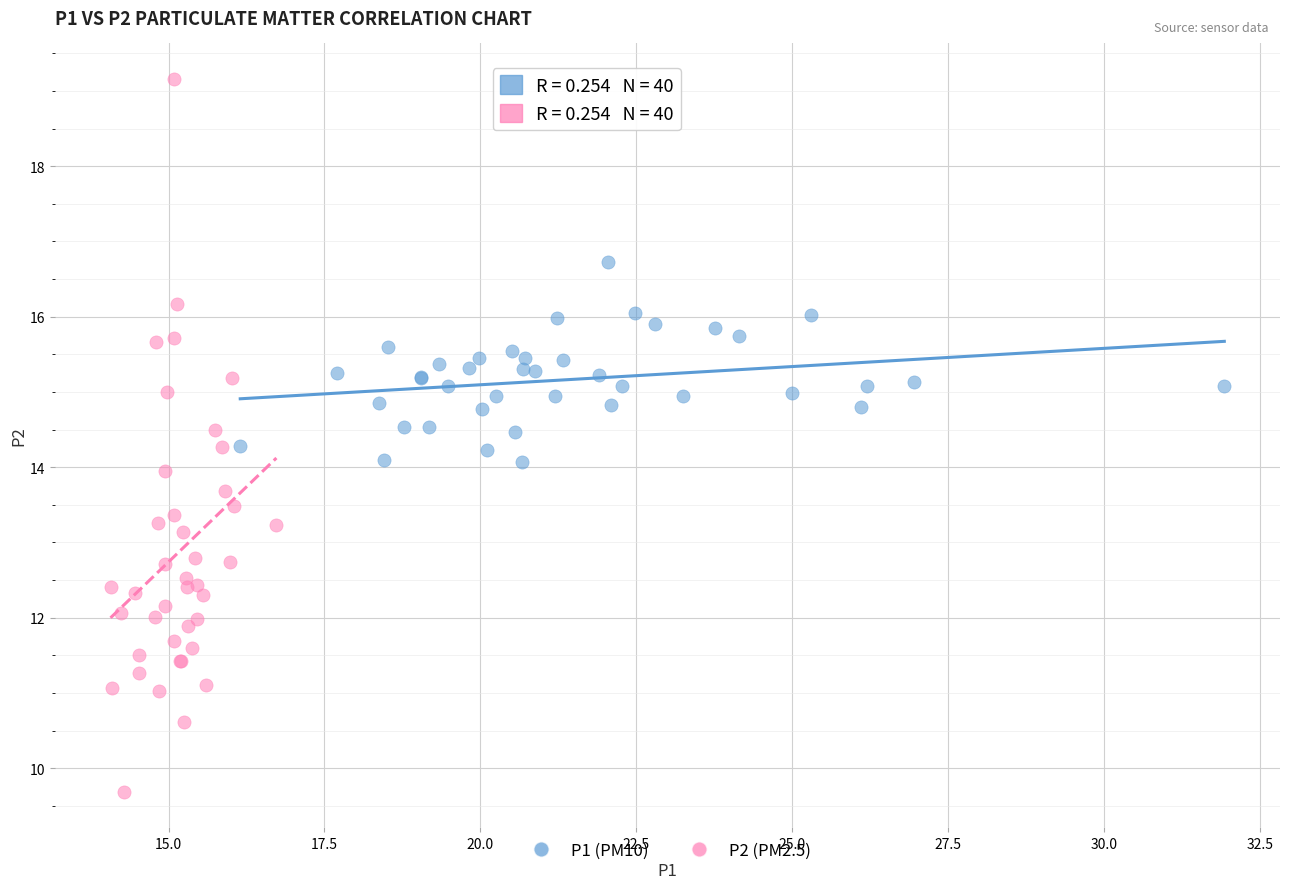

Which series contains the lowest Y value?

P2 (PM2.5)